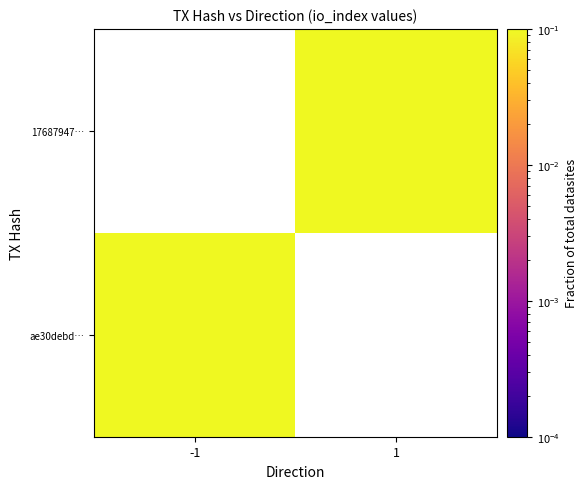

Count the number of categories in the chart.

2